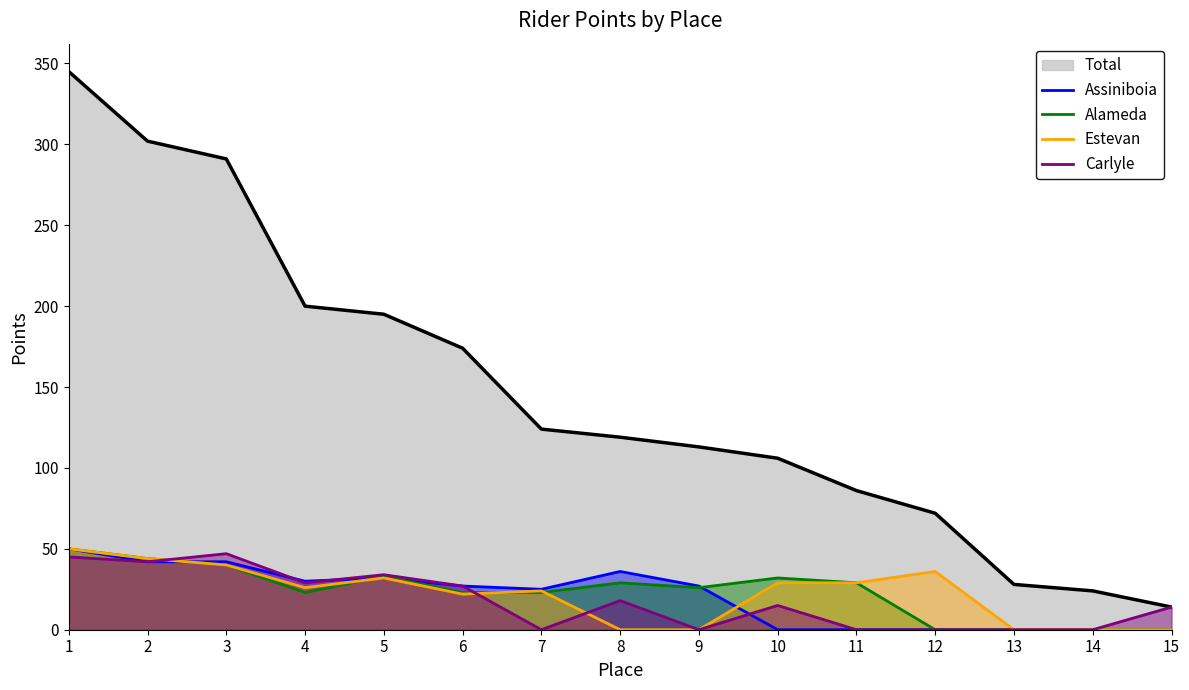

Rank the categories by Carlyle value from highest to lowest.

3, 1, 2, 5, 4, 6, 8, 10, 15, 7, 9, 11, 12, 13, 14